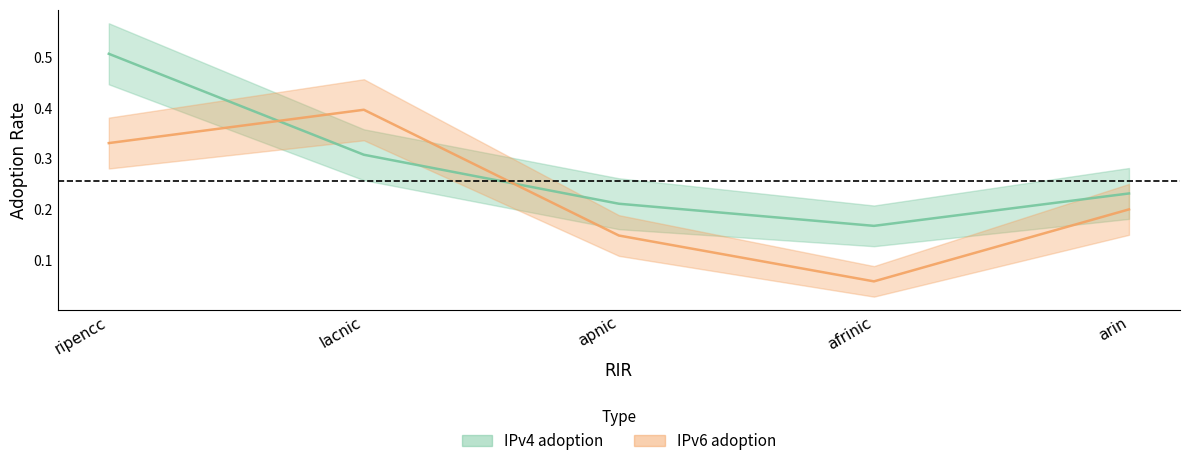

What is the value of the IPv4 adoption point at the 4th from the left?

0.2